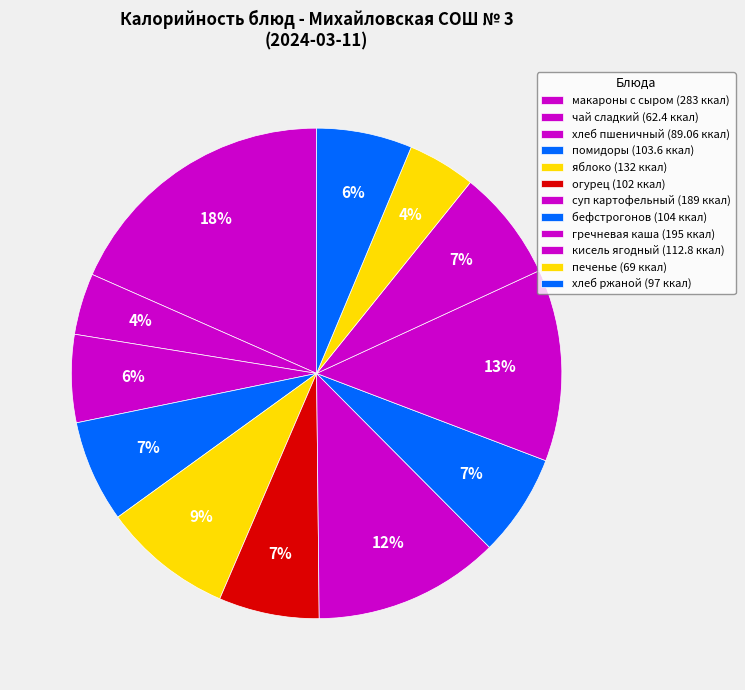

Count the number of slices in the pie.

12